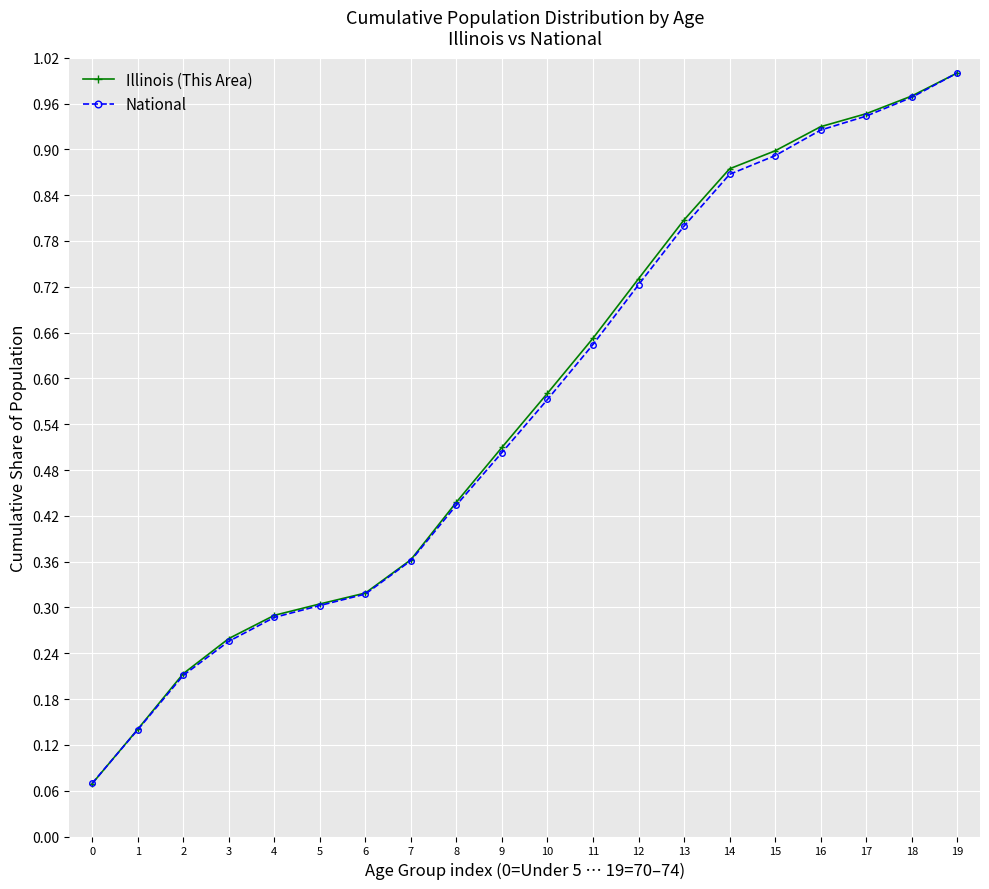

At which category is the sum across all series the highest?

19